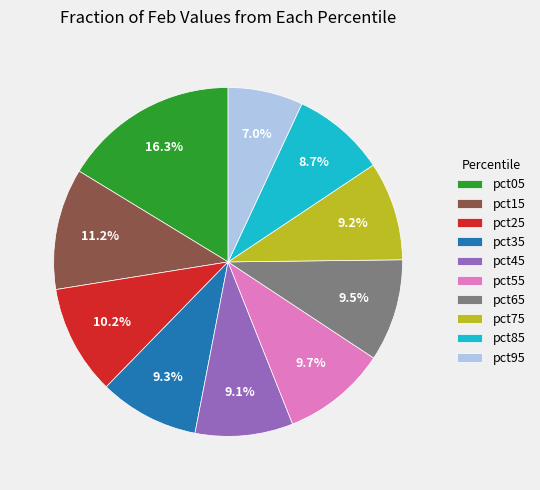

True or false: pct75 accounts for 9% of the total.

True